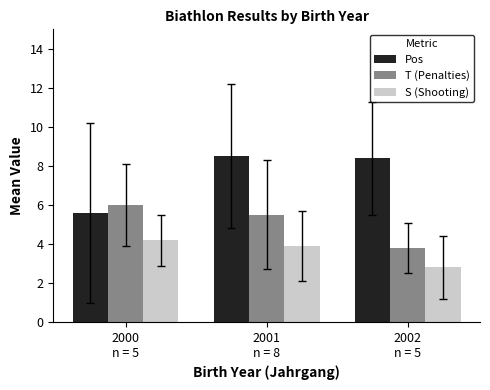

What is the sum of all Pos values?

22.5